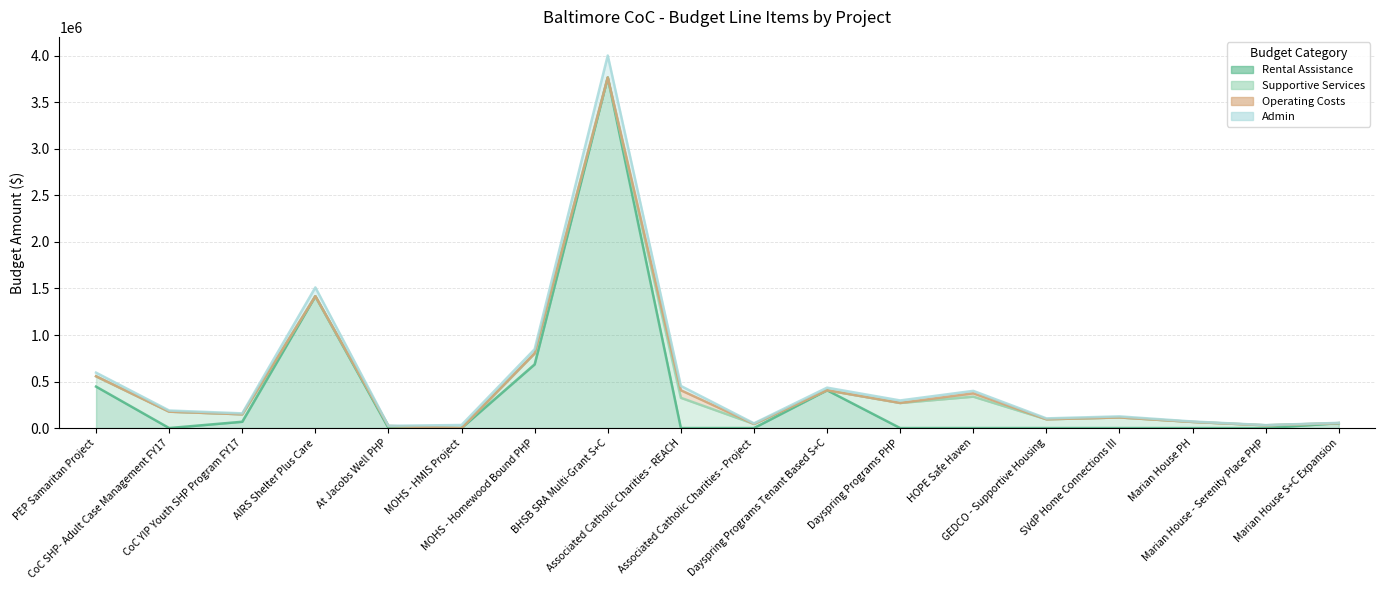

What is the label of the 7th point from the right?

Dayspring Programs PHP